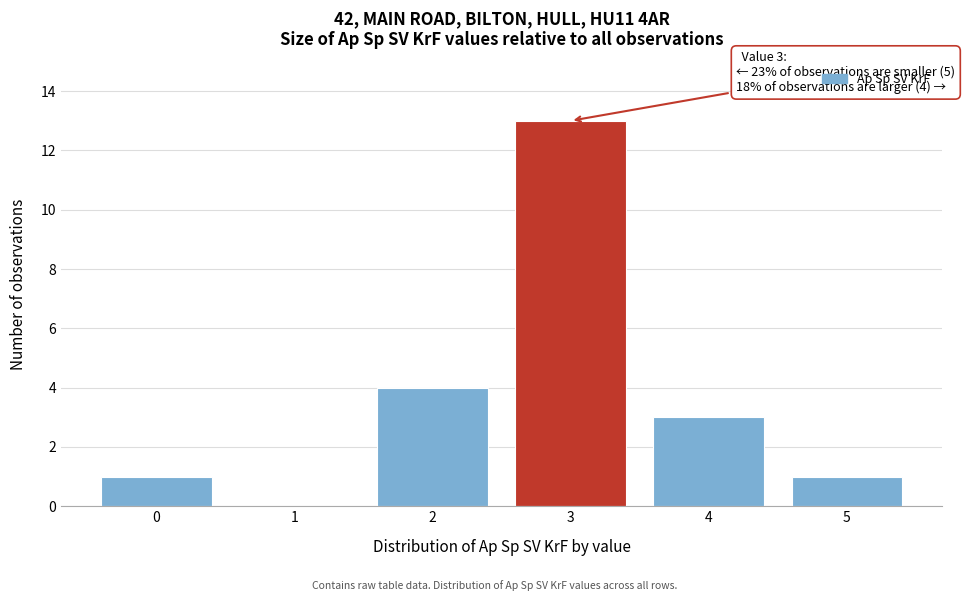

Reading left to right, what are all the values shown in this chart?

0=1	1=0	2=4	3=13	4=3	5=1